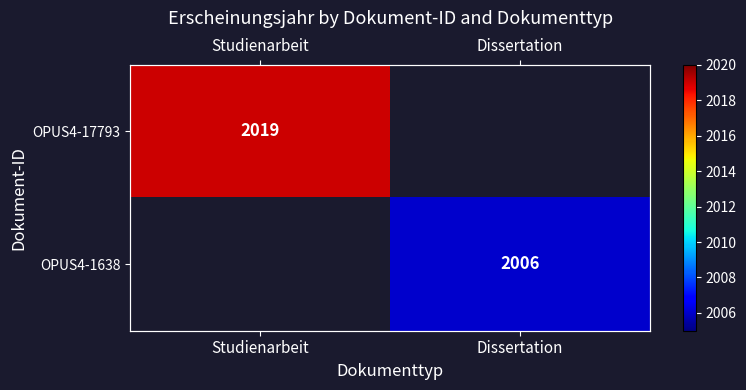

Between Dissertation and Studienarbeit, which is larger?

Studienarbeit